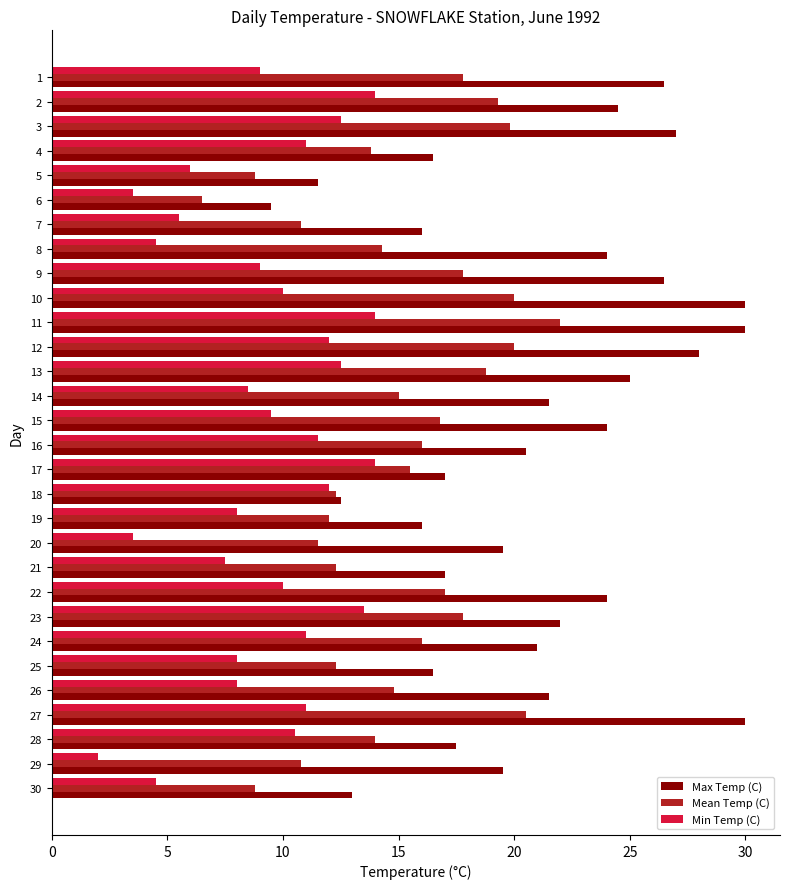

What is the highest value of the Min Temp (C) series?

14.0